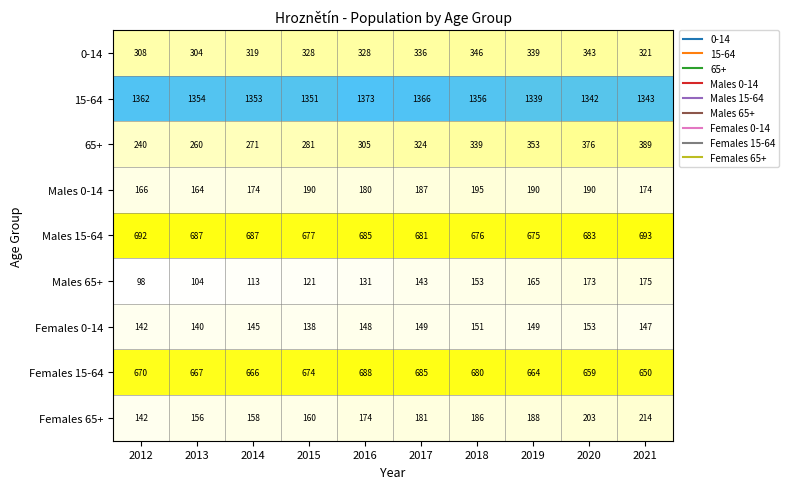

List the labels in order of Females 65+ value, smallest first.

2012, 2013, 2014, 2015, 2016, 2017, 2018, 2019, 2020, 2021